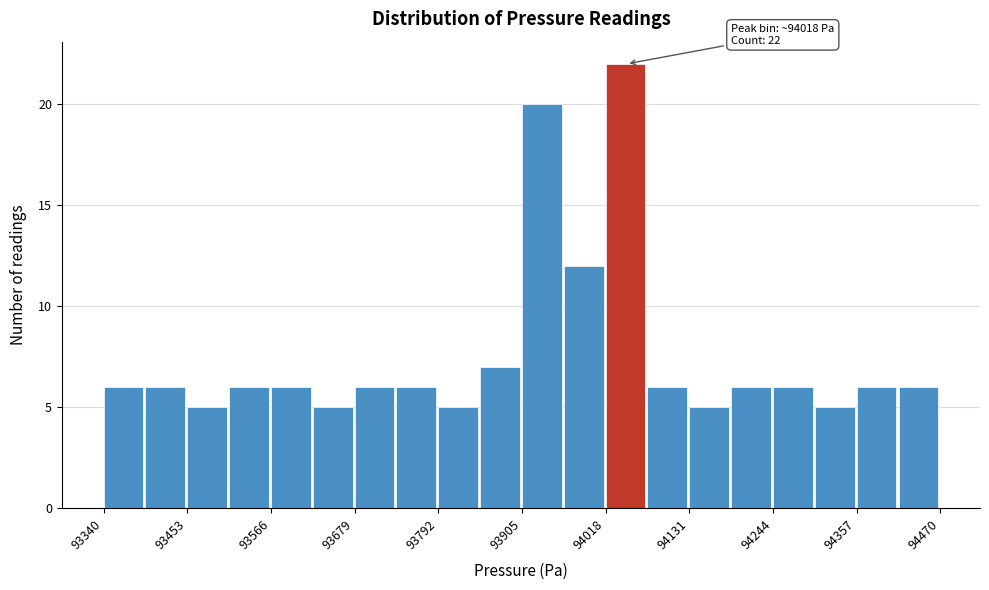

Around what value on the x-axis is the tallest bar? Give the approximate position of its centre, as read against the axis.

94040